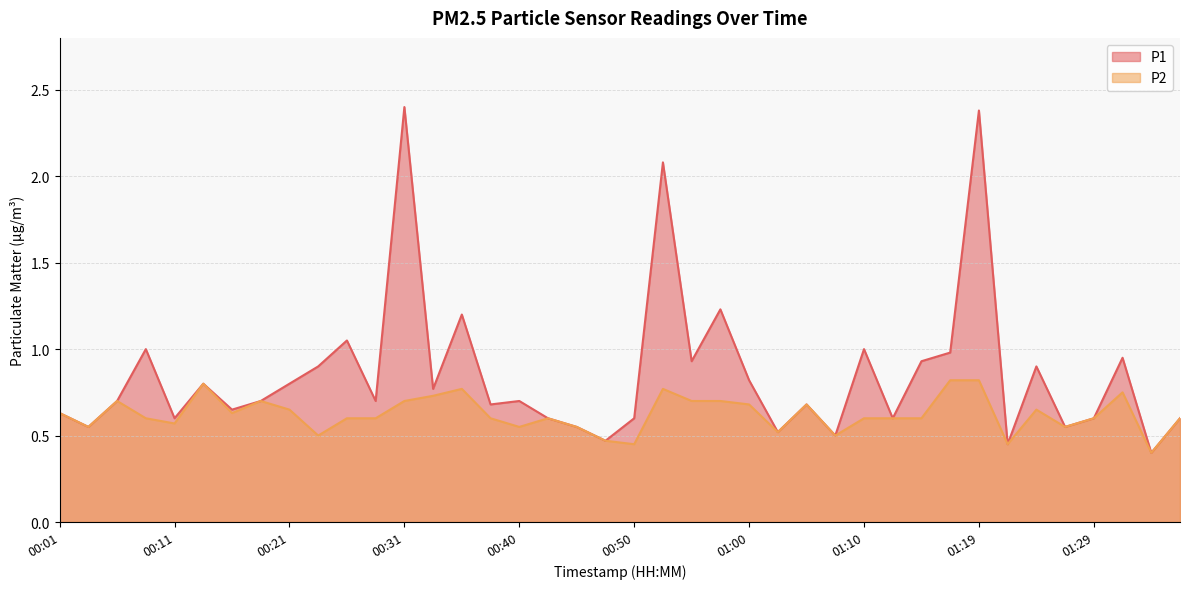

What is the sum of all P2 values?

24.9